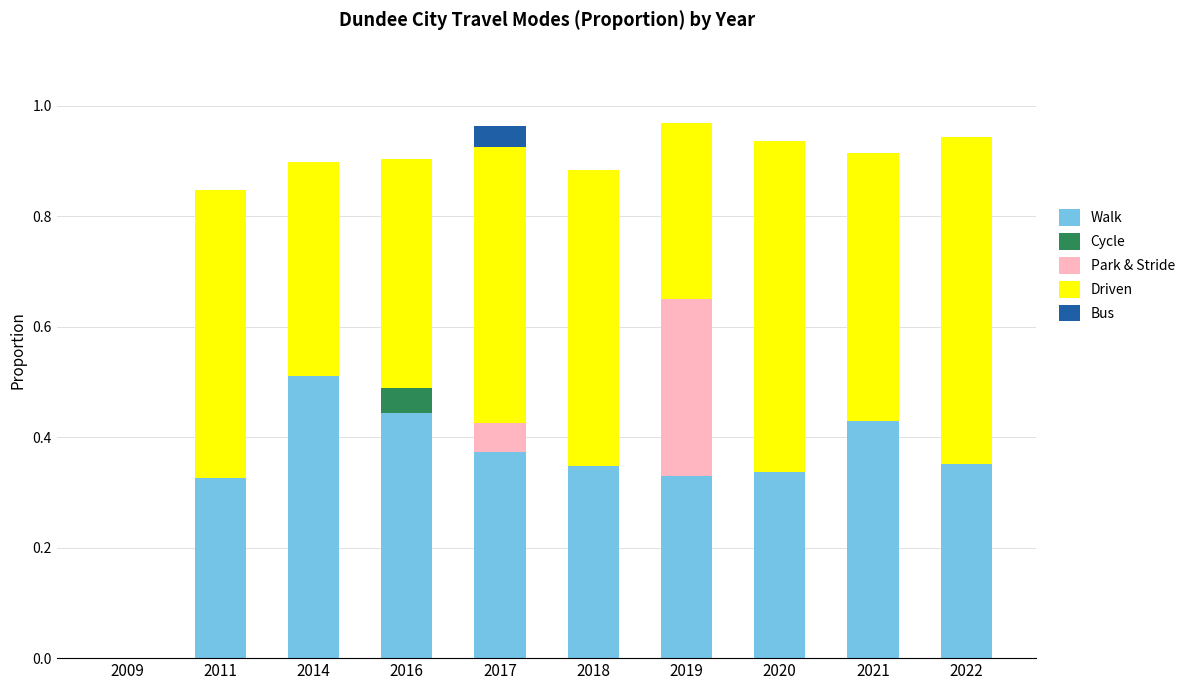

Which category has the highest value in the Walk series?

2014